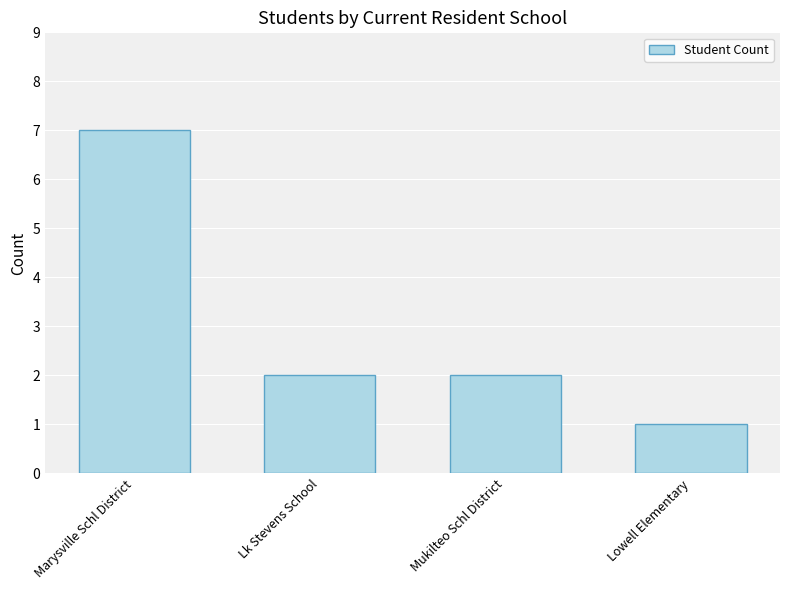

What is the smallest value displayed?

1